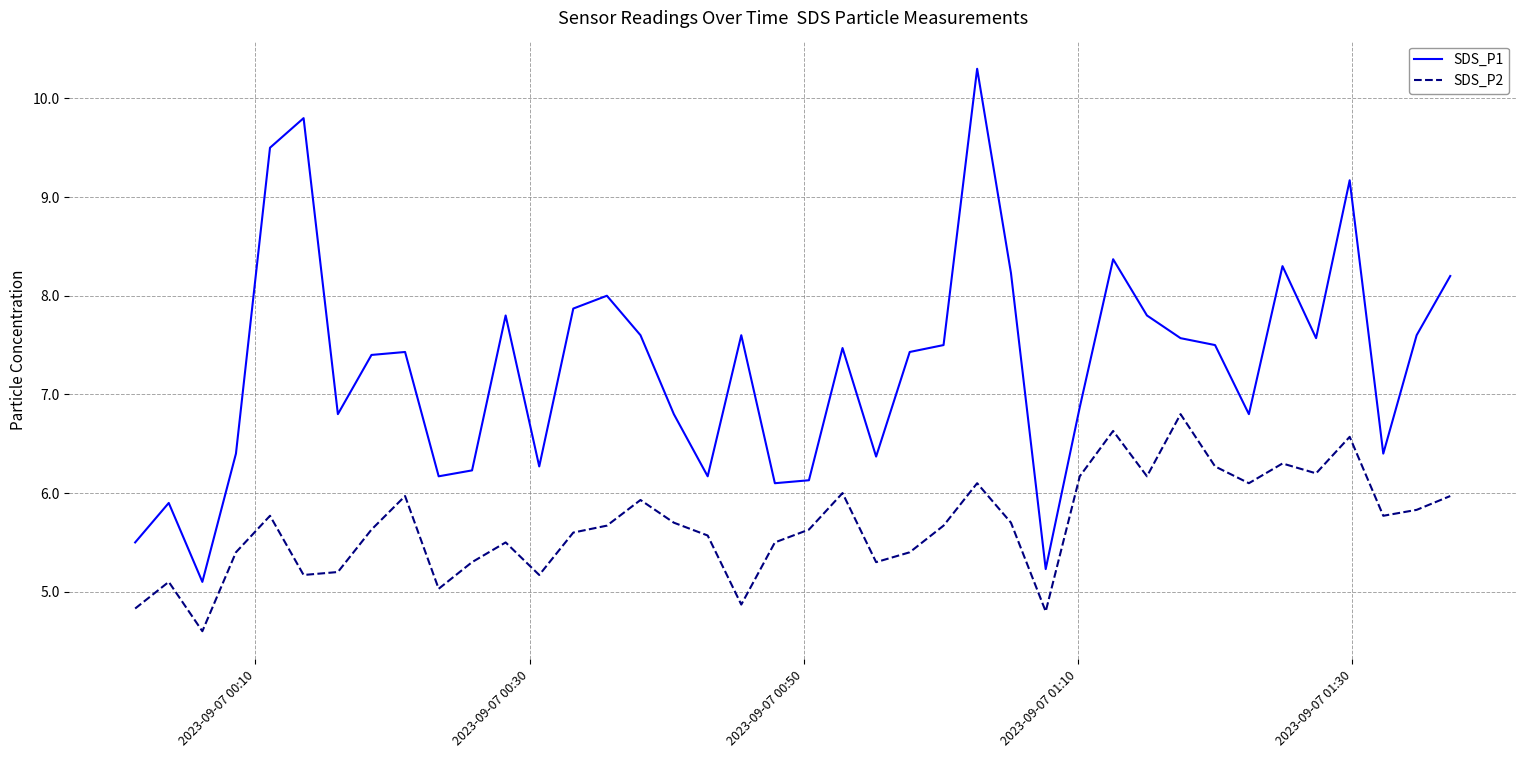

Which series has the largest total across all categories?

SDS_P1